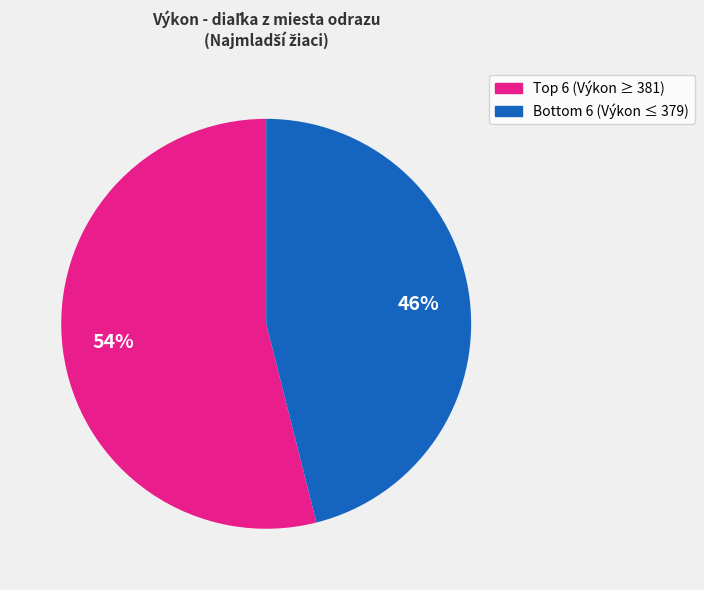

Count the number of slices in the pie.

2